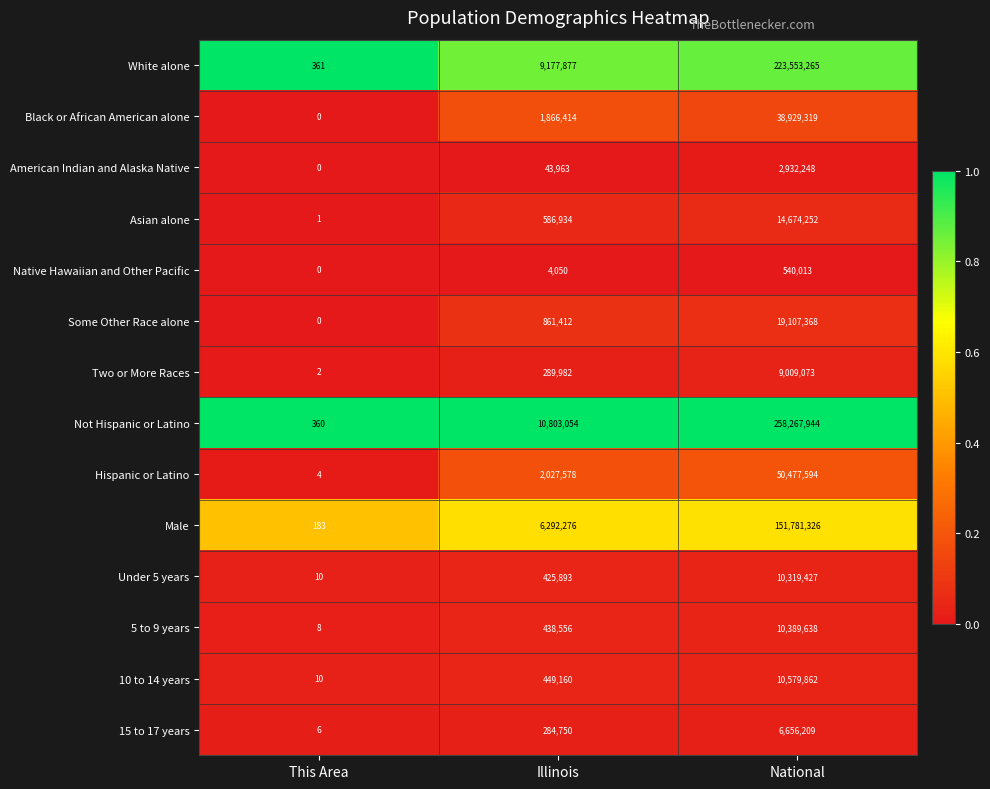

Between Illinois and National, which series saw the biggest shift?

Not Hispanic or Latino